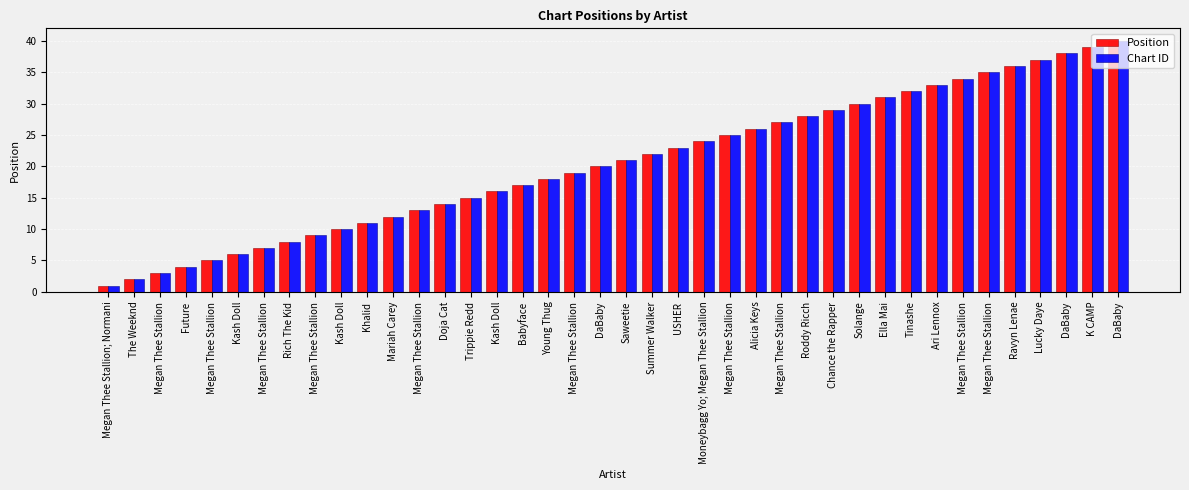

Is it true that Chart ID equals 1 at Megan Thee Stallion; Normani?

True